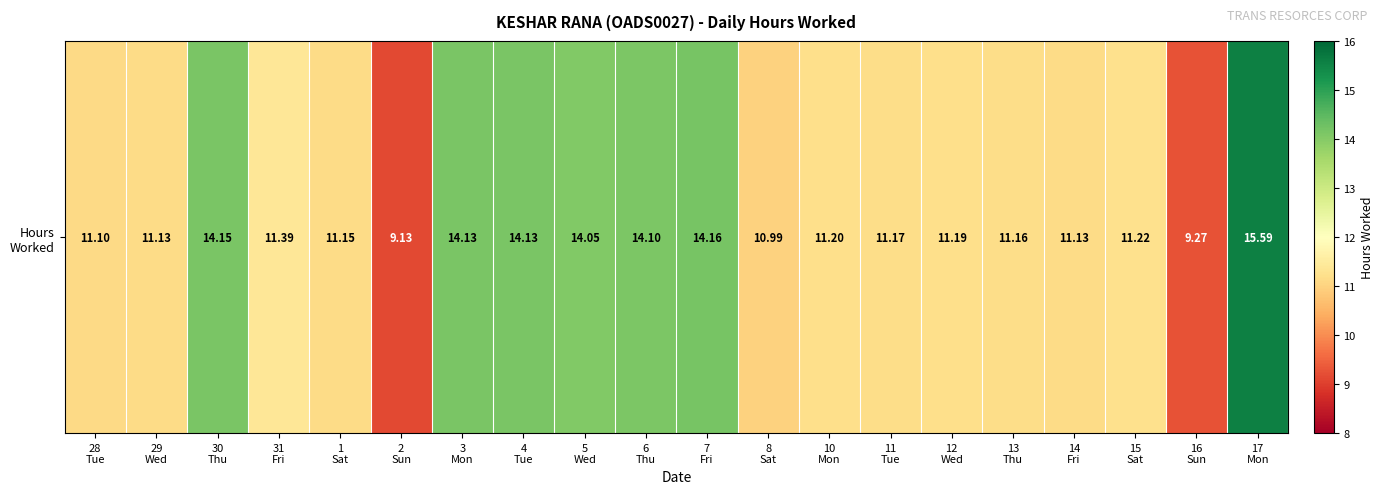

What is the change in value from 5
Wed to 14
Fri?

-2.9